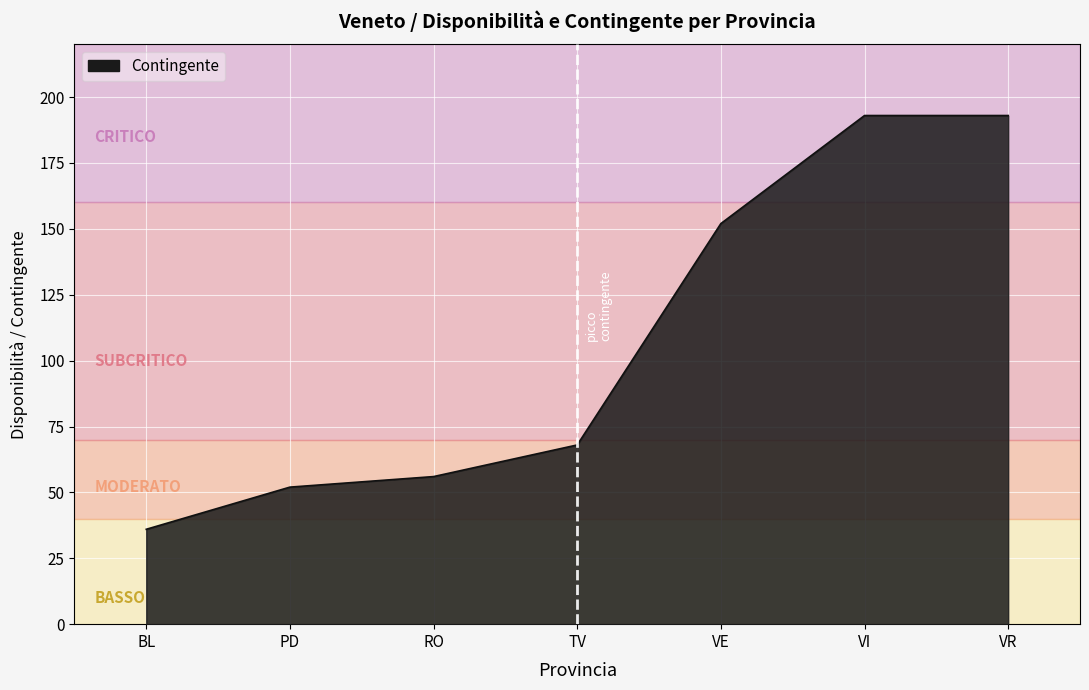

At which label is the value closest to 114?

VE